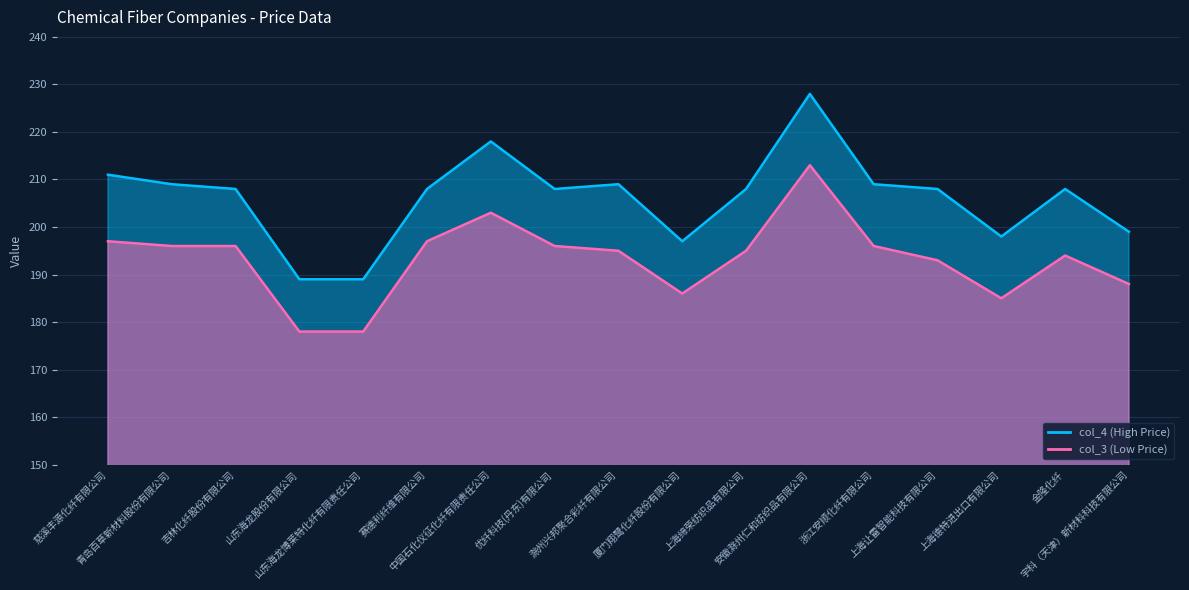

What is the total value across all series at 上海缔荣纺织品有限公司?

403